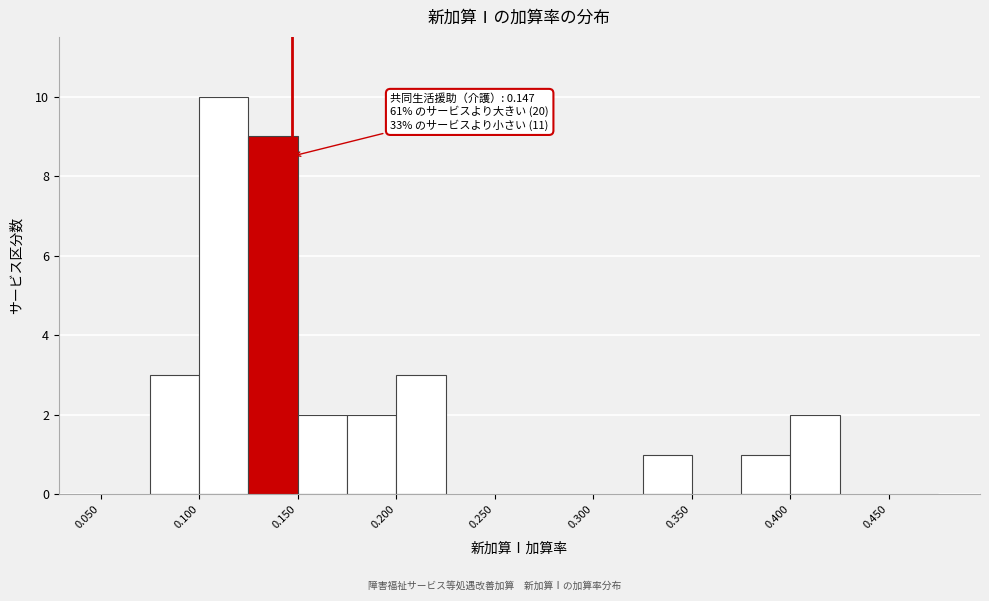

Which range on the x-axis has the tallest bar?

0.100 to 0.125